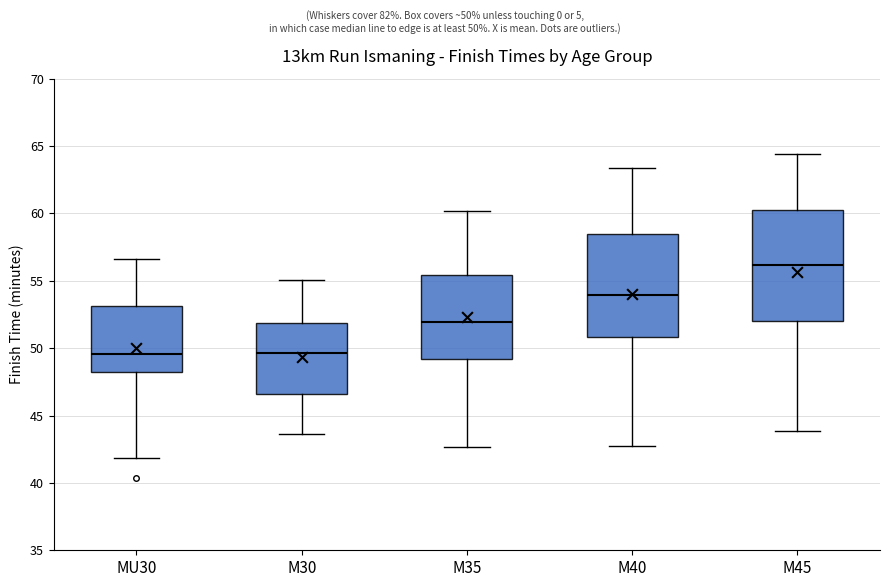

Where is the lower edge of the box for M45 on the y-axis? The values are not printed on the chart, so give them approximately, as read against the axis.

52.0